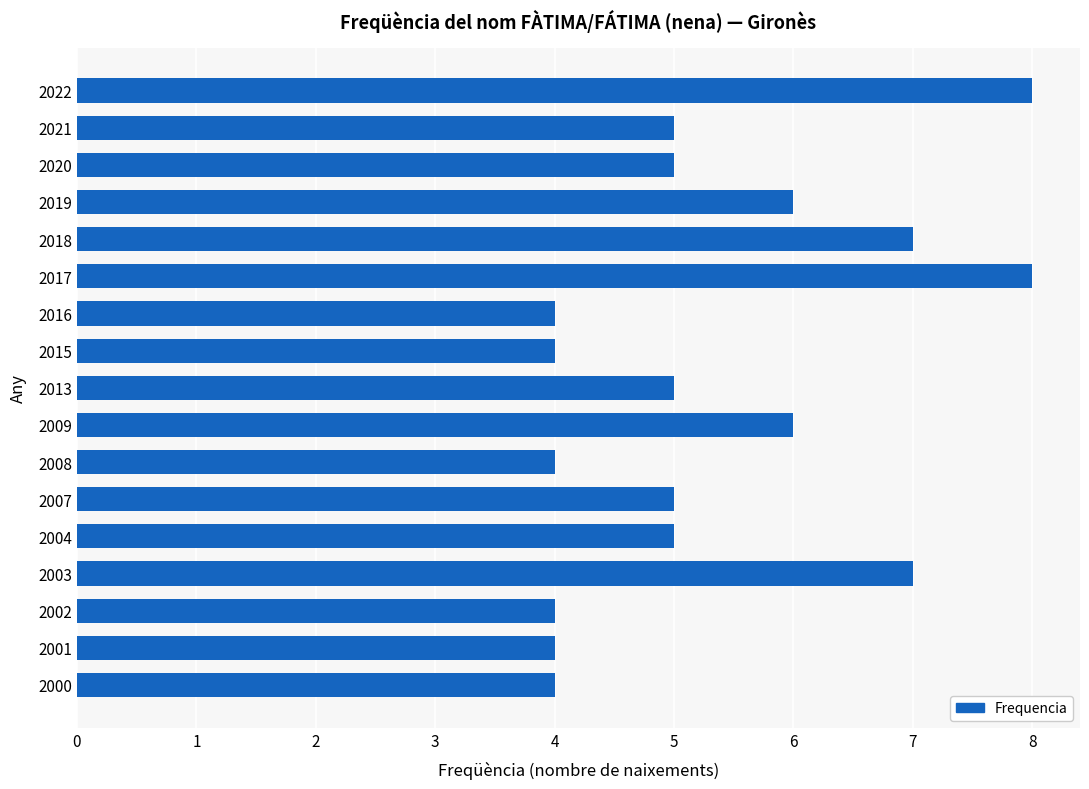

What is the sum of the values at 2016 and 2018?

11